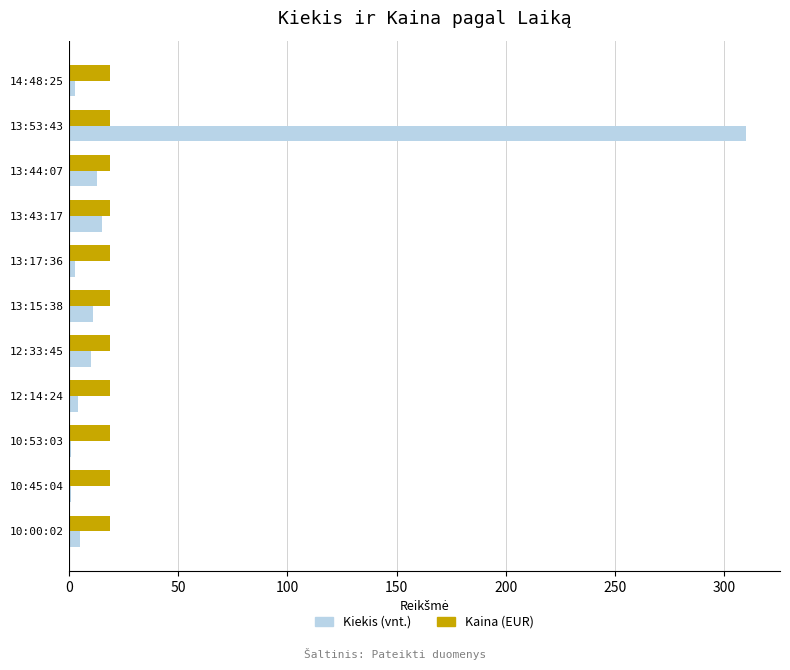

What is the total value across all series at 13:43:17?

33.8